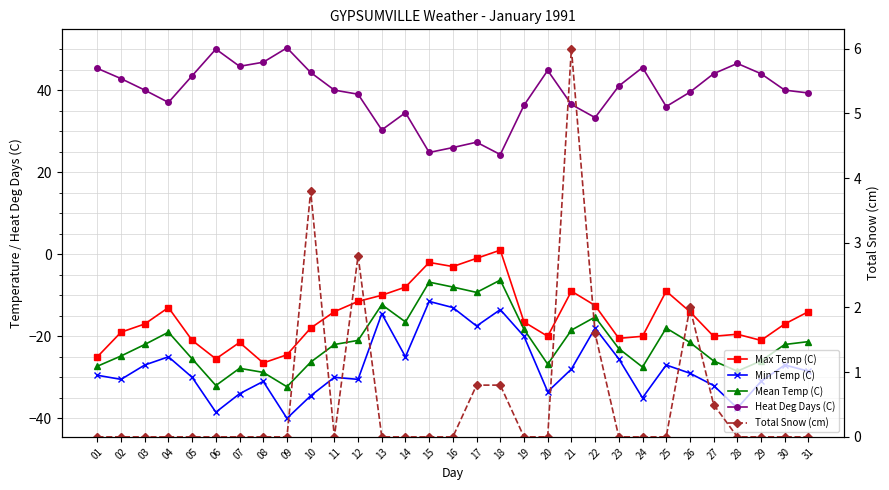

What is the lowest value of the Max Temp (C) series?

-26.5